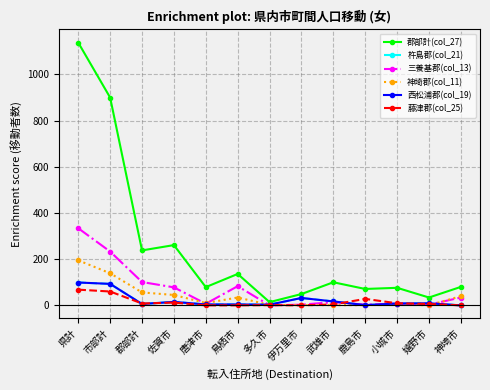

Does the chart have visible grid lines?

Yes